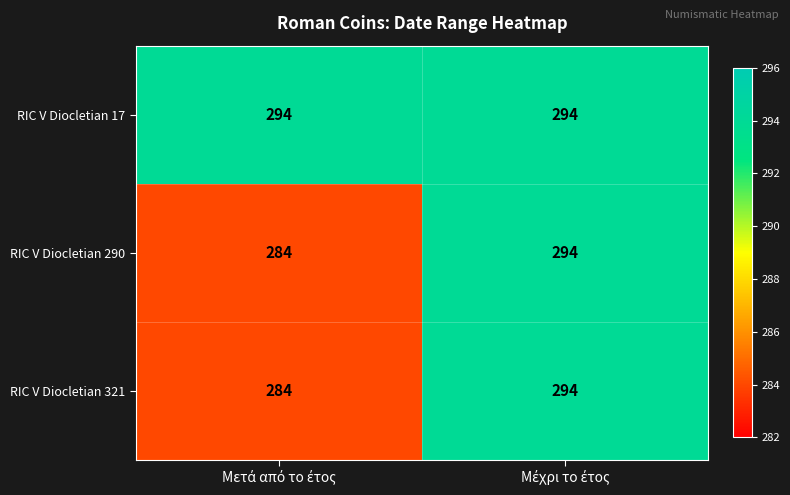

What is the difference between the maximum and minimum values in the RIC V Diocletian 290 series?

10